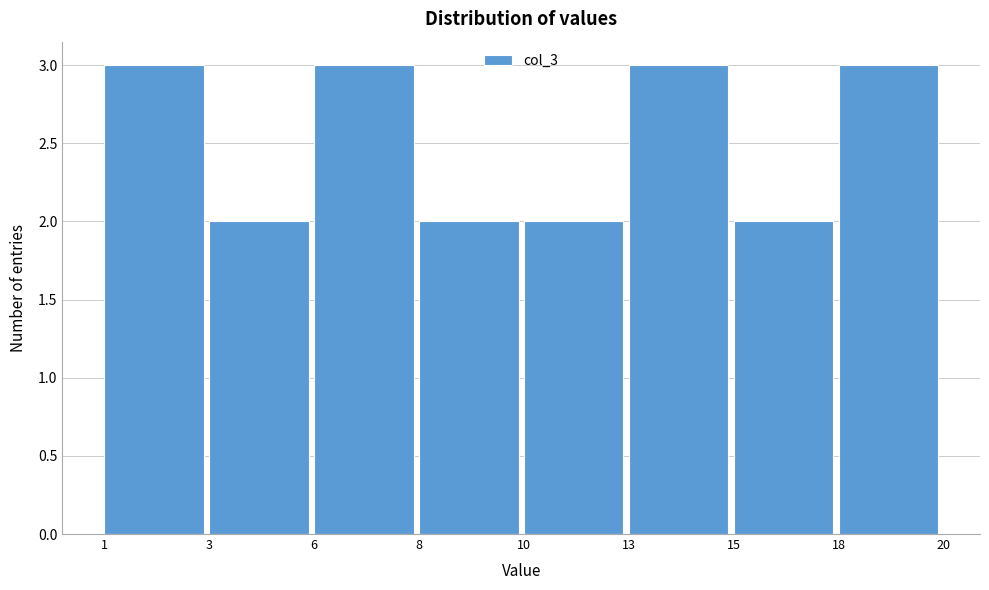

Reading left to right, list all the values displayed in this chart.

3	2	3	2	2	3	2	3